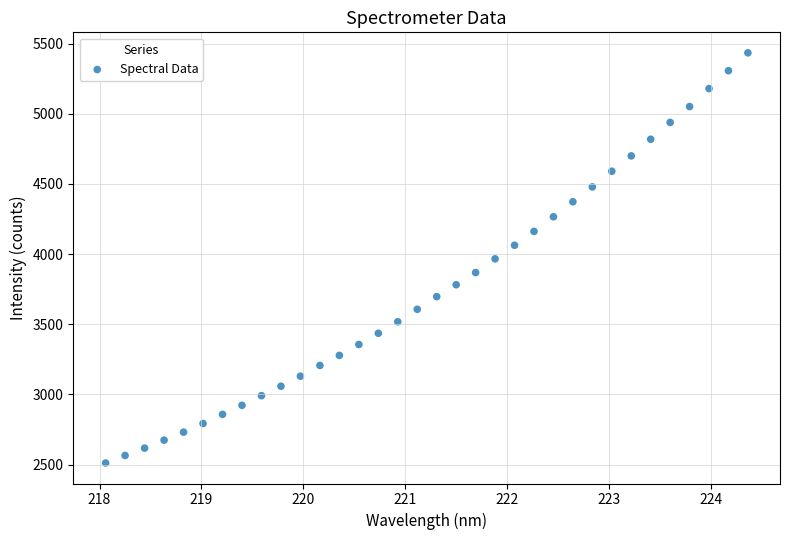

What is the range of X values (max minus min)?

6.3